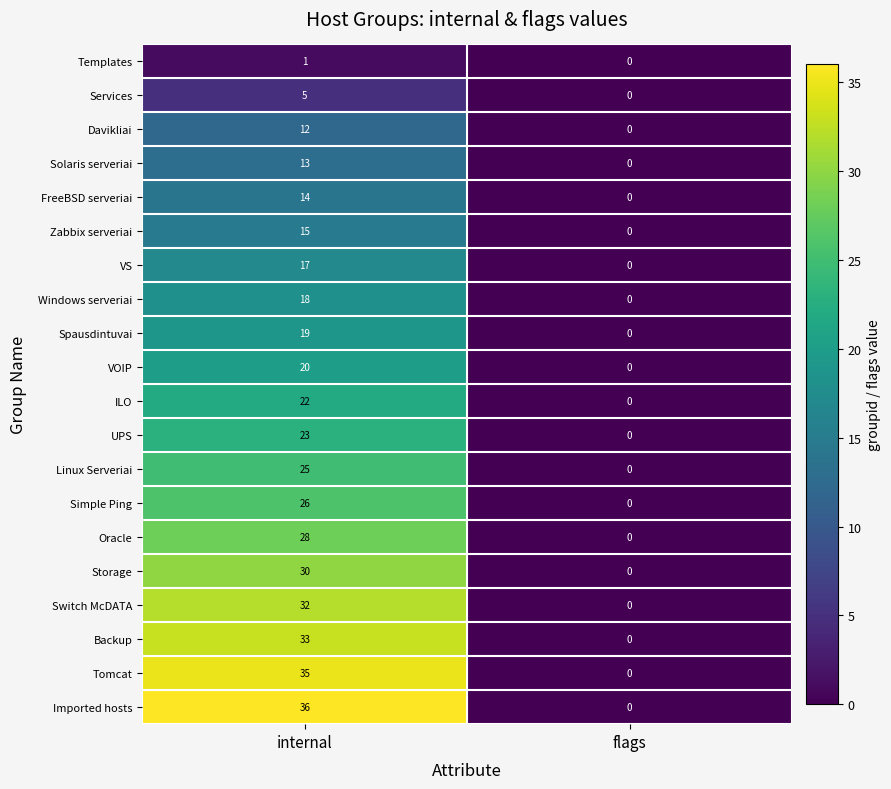

The value of Davikliai at internal is 18. True or false?

False